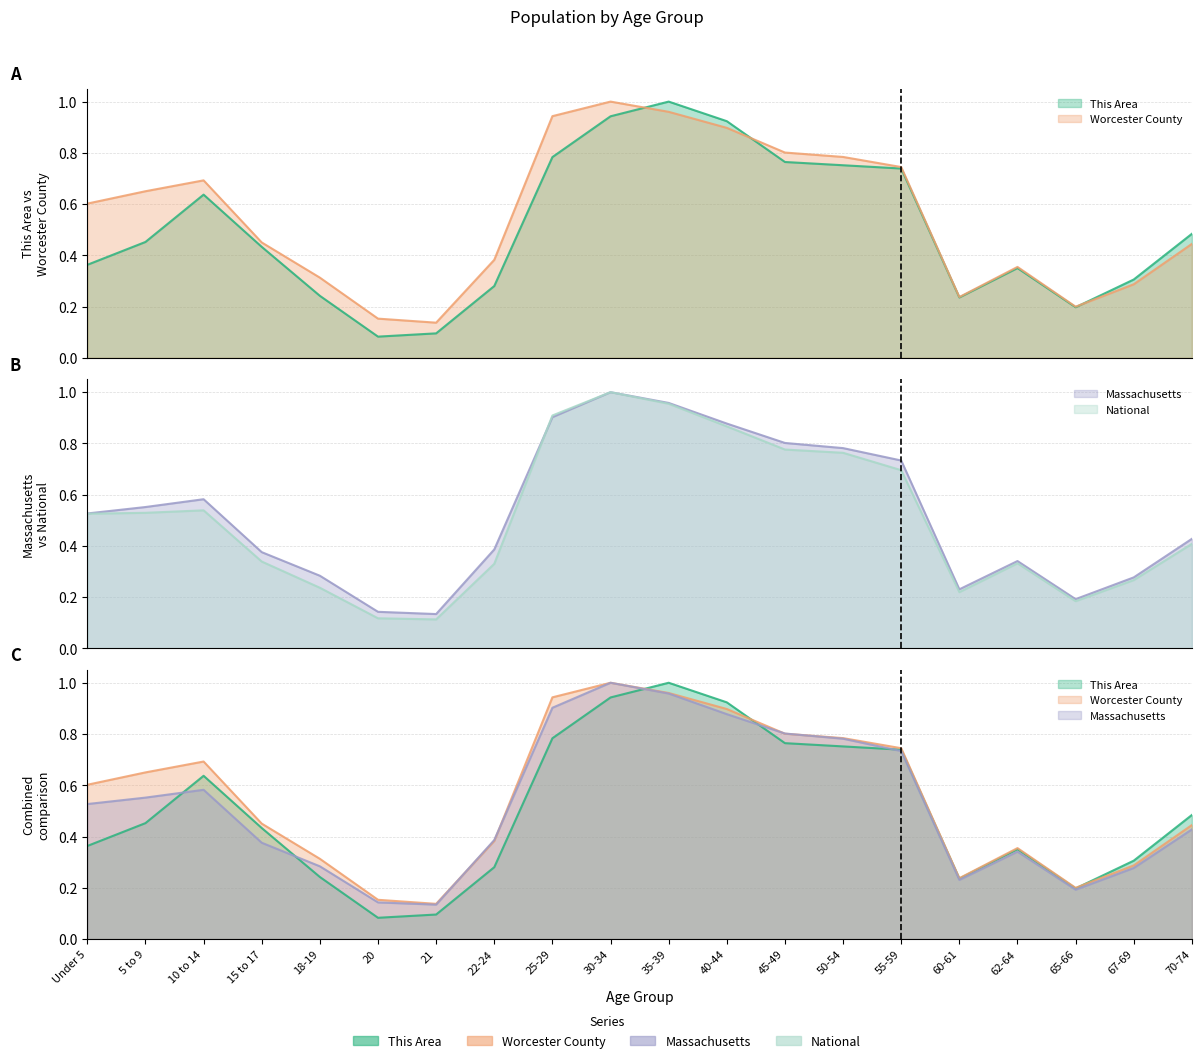

Reading left to right, what are all the values shown in this chart?

This Area: Under 5=0.4	5 to 9=0.5	10 to 14=0.6	15 to 17=0.4	18-19=0.2	20=0.1	21=0.1	22-24=0.3	25-29=0.8	30-34=0.9	35-39=1.0	40-44=0.9	45-49=0.8	50-54=0.8	55-59=0.7	60-61=0.2	62-64=0.4	65-66=0.2	67-69=0.3	70-74=0.5
Worcester County: Under 5=0.6	5 to 9=0.7	10 to 14=0.7	15 to 17=0.5	18-19=0.3	20=0.2	21=0.1	22-24=0.4	25-29=0.9	30-34=1.0	35-39=1.0	40-44=0.9	45-49=0.8	50-54=0.8	55-59=0.7	60-61=0.2	62-64=0.4	65-66=0.2	67-69=0.3	70-74=0.4
Massachusetts: Under 5=0.5	5 to 9=0.6	10 to 14=0.6	15 to 17=0.4	18-19=0.3	20=0.1	21=0.1	22-24=0.4	25-29=0.9	30-34=1.0	35-39=1.0	40-44=0.9	45-49=0.8	50-54=0.8	55-59=0.7	60-61=0.2	62-64=0.3	65-66=0.2	67-69=0.3	70-74=0.4
National: Under 5=0.5	5 to 9=0.5	10 to 14=0.5	15 to 17=0.3	18-19=0.2	20=0.1	21=0.1	22-24=0.3	25-29=0.9	30-34=1.0	35-39=1.0	40-44=0.9	45-49=0.8	50-54=0.8	55-59=0.7	60-61=0.2	62-64=0.3	65-66=0.2	67-69=0.3	70-74=0.4